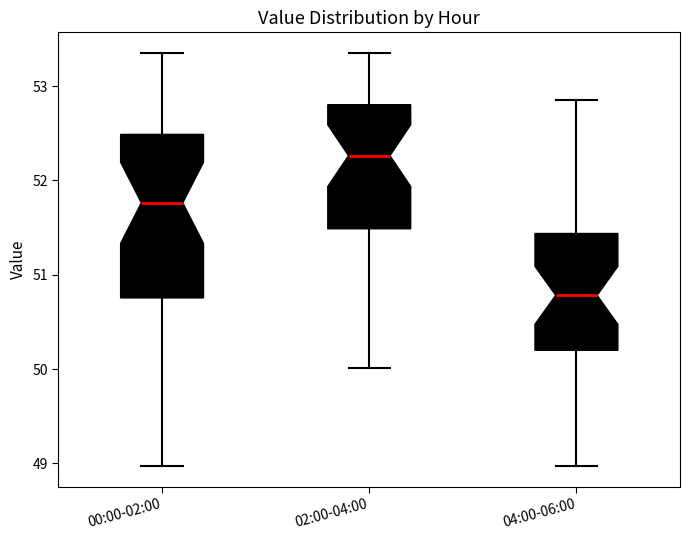

Reading left to right, read every box against the y-axis: the position of its median line, the range the box covers, and the ends of its whiskers. The values are not printed on the chart, so give them approximately, as read against the axis.

00:00-02:00: median 51.8, box 50.8 to 52.5, whiskers 49.0 to 53.4
02:00-04:00: median 52.3, box 51.5 to 52.8, whiskers 50.0 to 53.4
04:00-06:00: median 50.8, box 50.2 to 51.4, whiskers 49.0 to 52.9